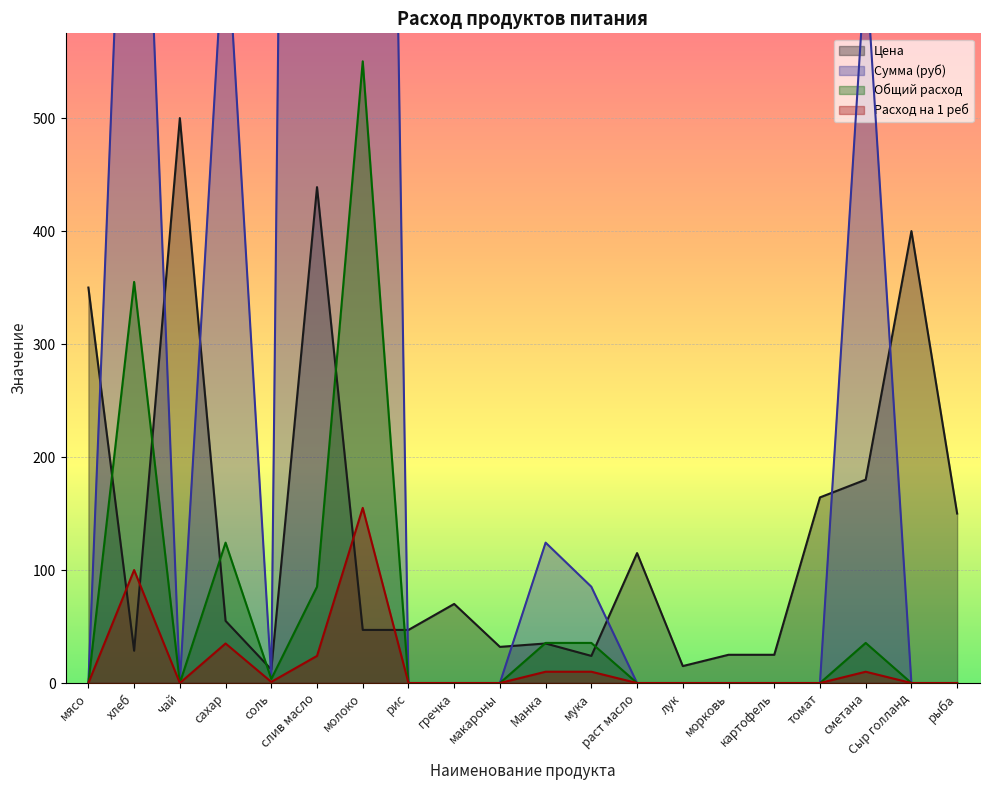

What is the sum of all Общий расход values?

1224.8